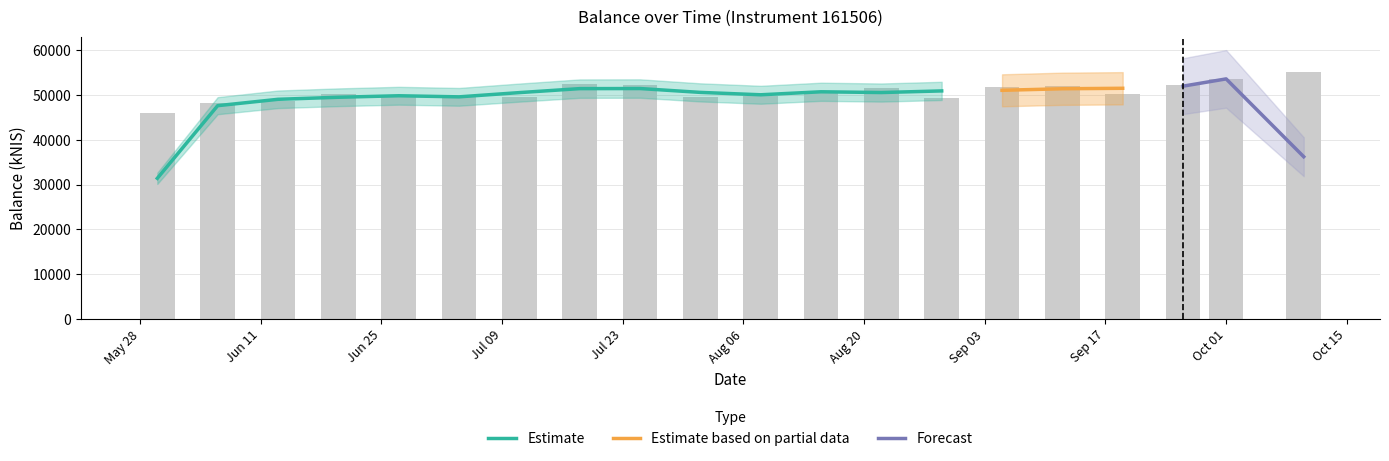

True or false: the data shows 31281.3 at Jul 09.

False